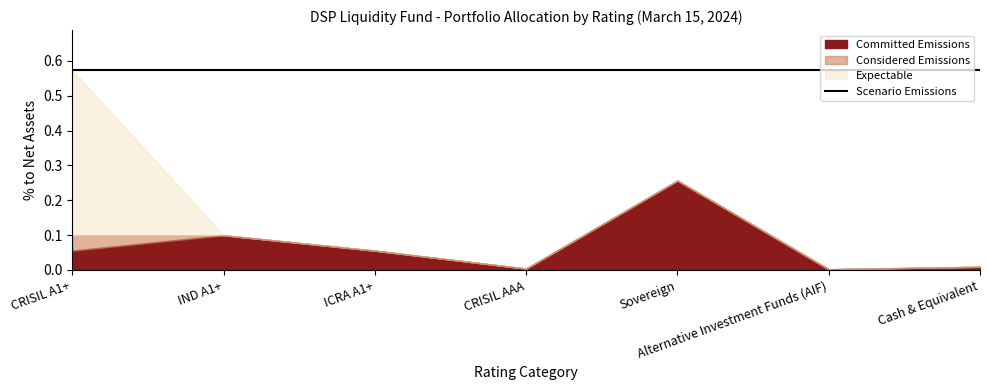

How many lines are shown in the chart?

4